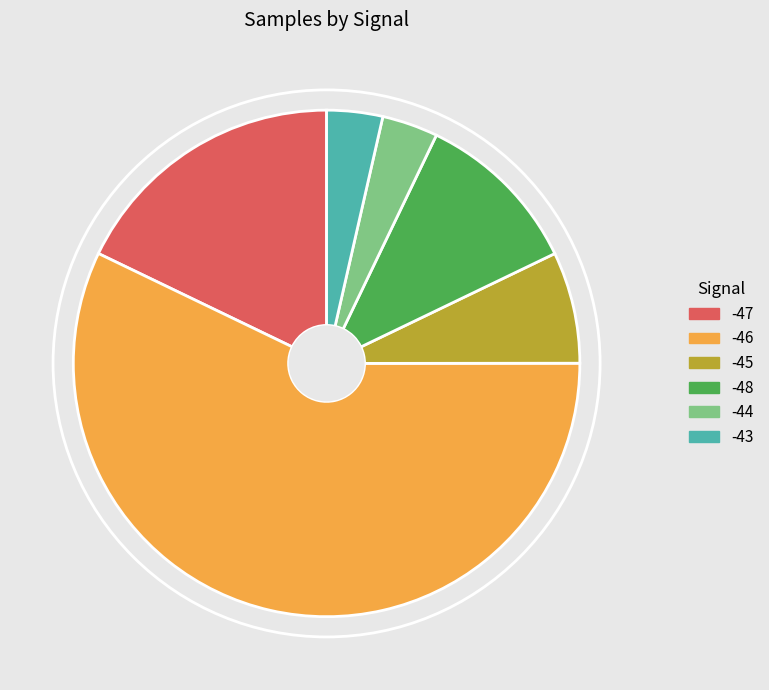

Does any single category account for the majority?

Yes